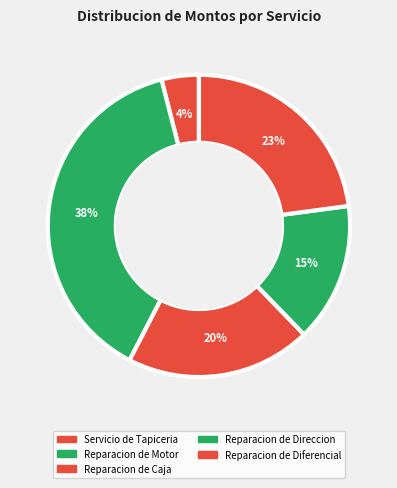

Is there a majority slice in this chart?

No